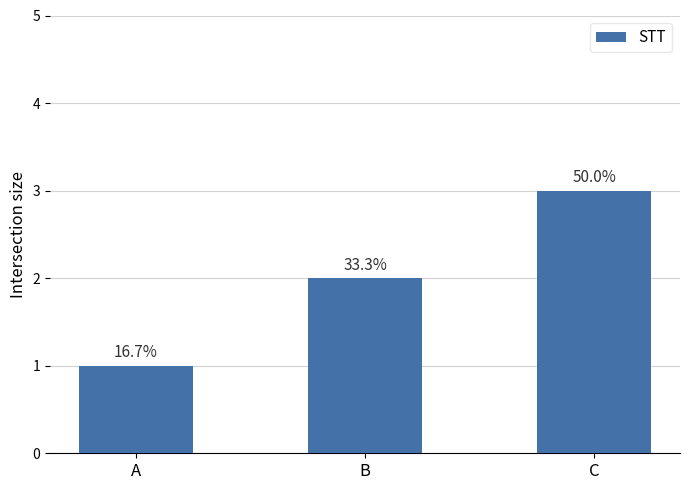

The chart shows a value of 5 at C. True or false?

False